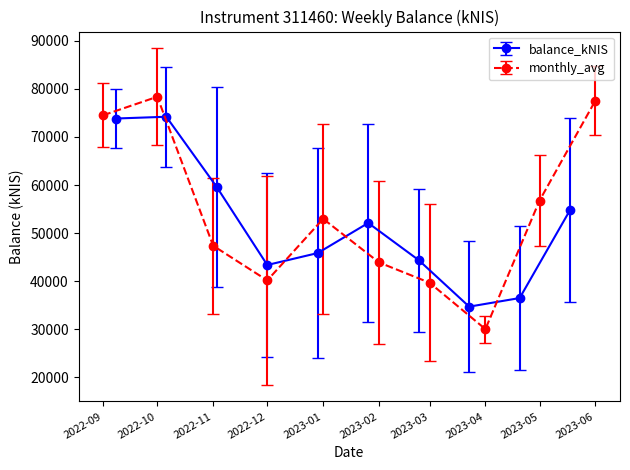

In balance_kNIS, how many points are lower than both neighbors (excluding endpoints)?

2